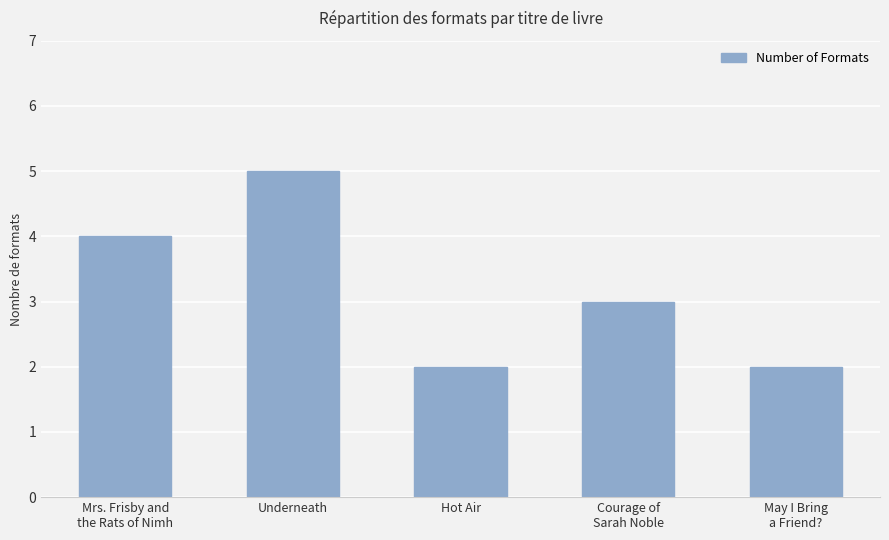

Count the values in the range 2 to 4.

4